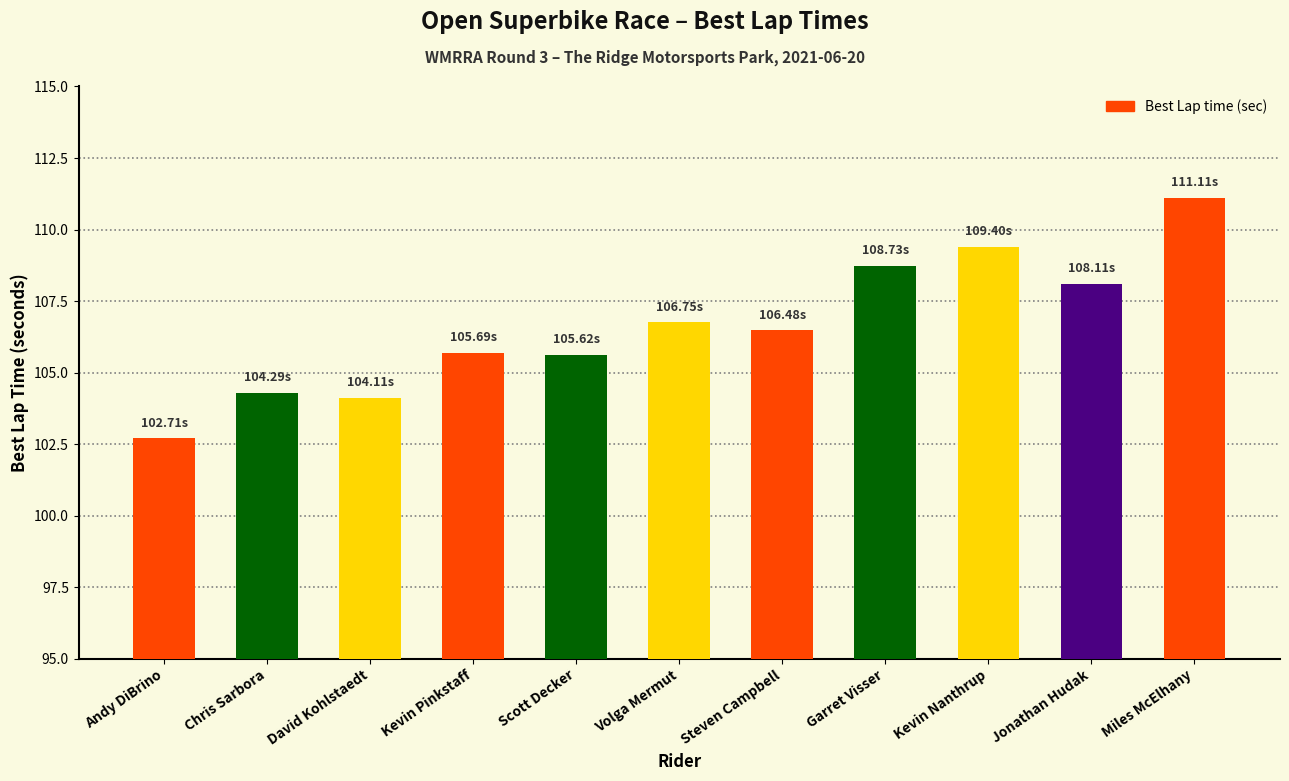

Where does the data first go above 106?

Volga Mermut